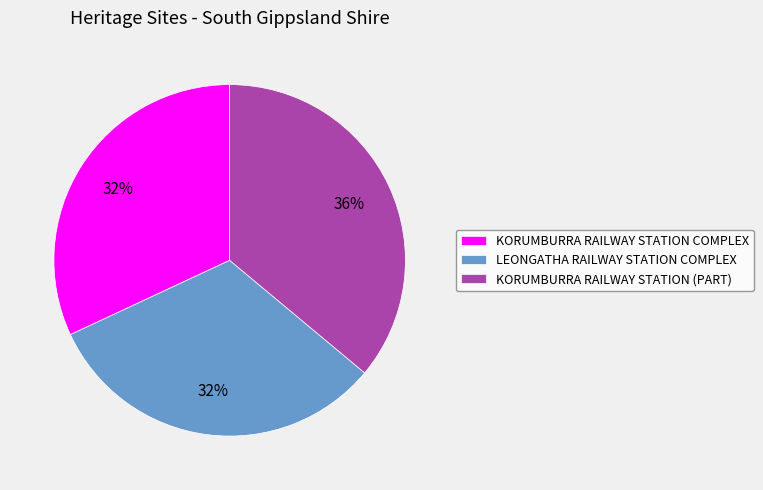

Which has a higher value, KORUMBURRA RAILWAY STATION (PART) or LEONGATHA RAILWAY STATION COMPLEX?

KORUMBURRA RAILWAY STATION (PART)